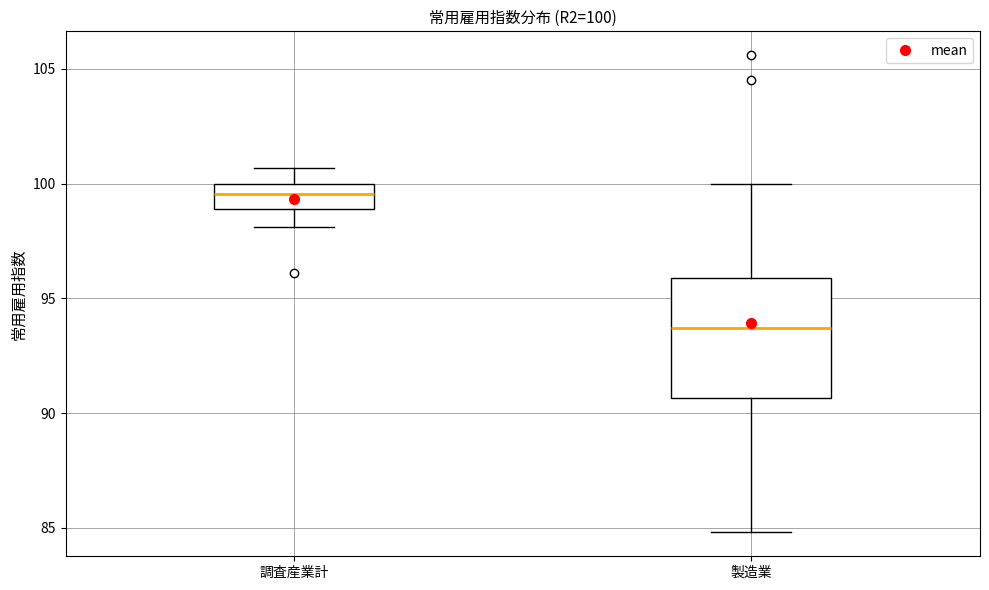

Which box's median line is the lowest?

製造業